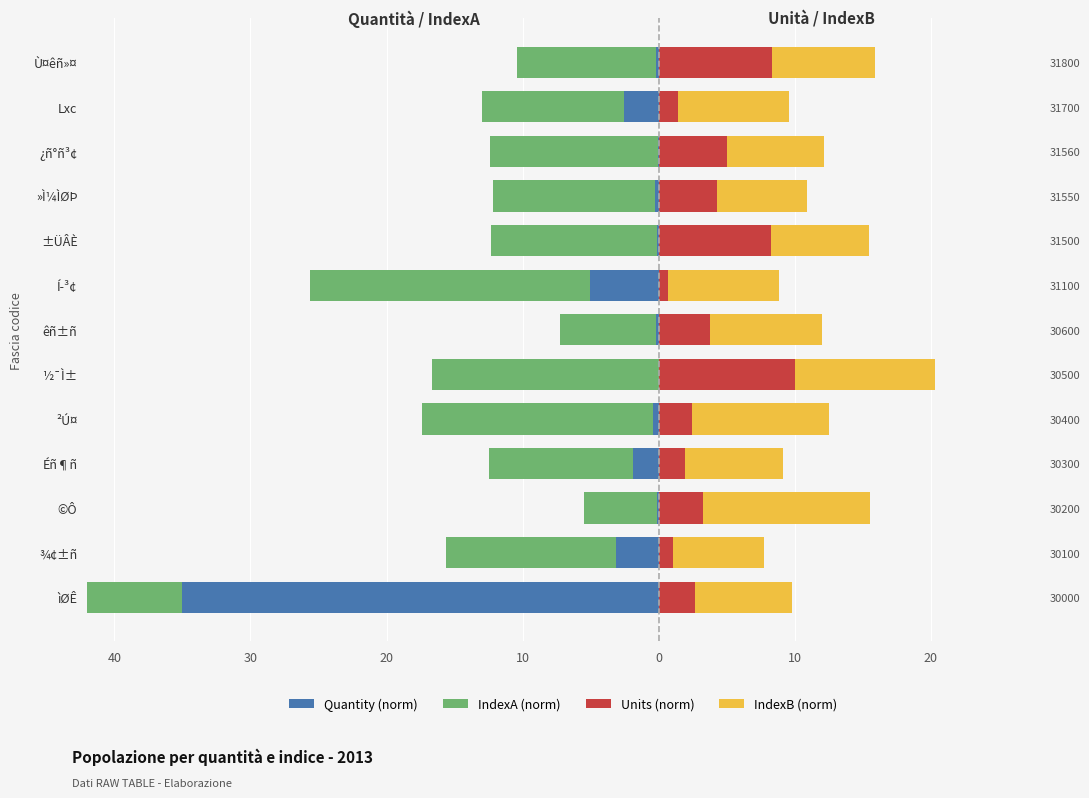

The Quantity (norm) series shows -0.3 at »Ì¼ÌØÞ. True or false?

True